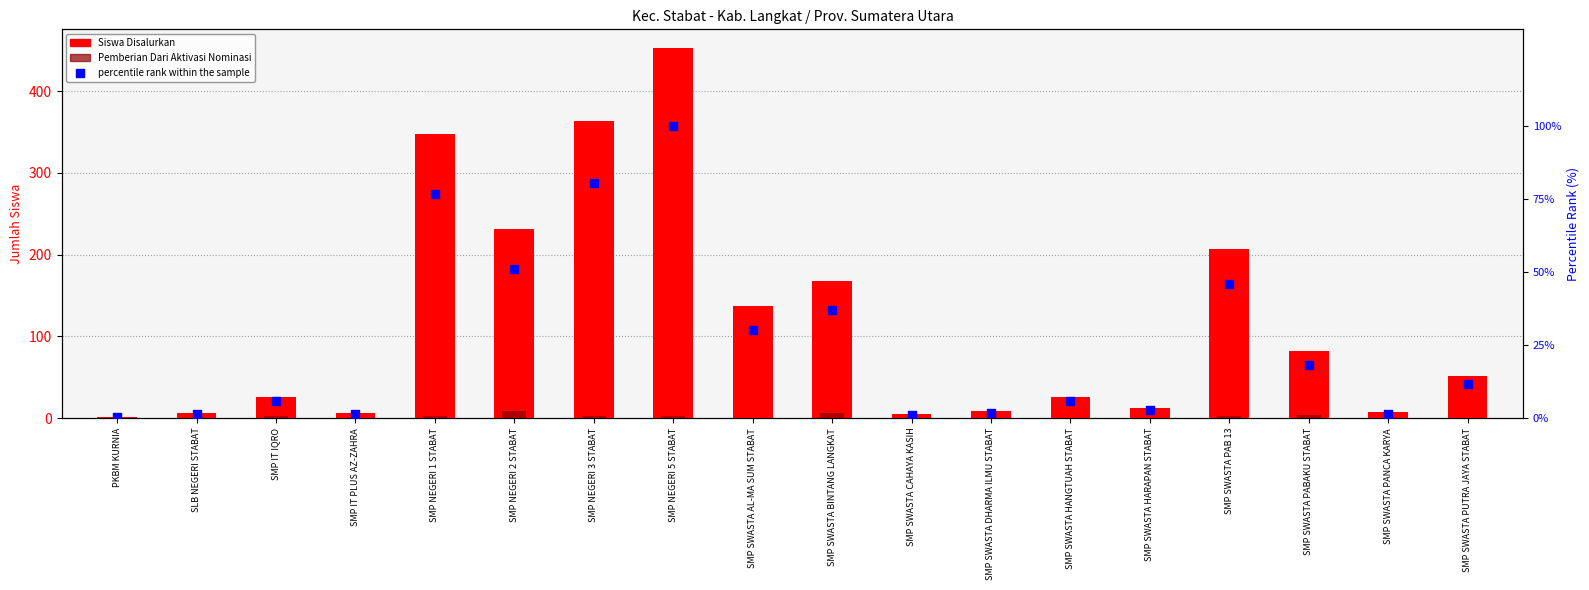

Is the value of percentile rank within the sample at SMP SWASTA HARAPAN STABAT greater than the value of Pemberian Dari Aktivasi Nominasi at SMP SWASTA PUTRA JAYA STABAT?

Yes